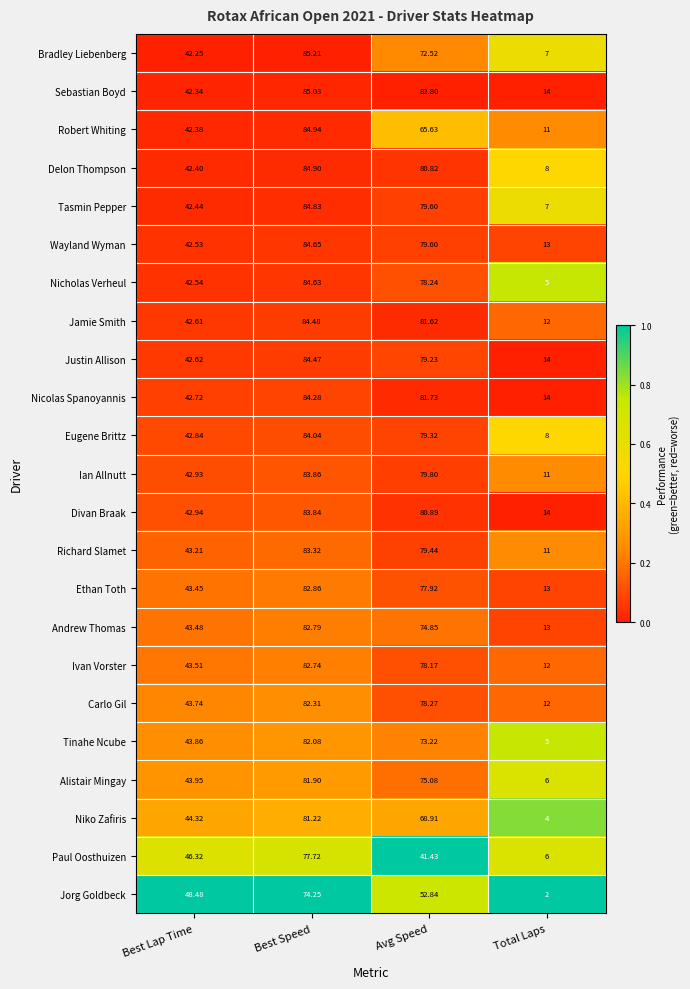

Which series has the largest total across all categories?

Sebastian Boyd